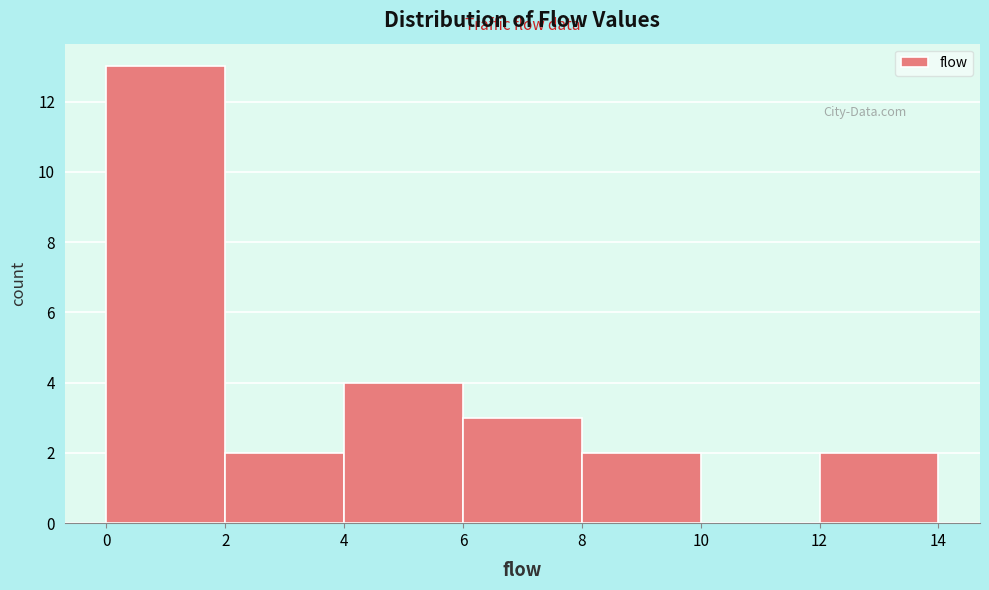

Reading left to right, list every bar in this chart as the range it spans on the x-axis followed by its height. The values are not printed on the chart, so give them approximately, as read against the axis.

0 to 2: 13
2 to 4: 2
4 to 6: 4
6 to 8: 3
8 to 10: 2
10 to 12: 0
12 to 14: 2